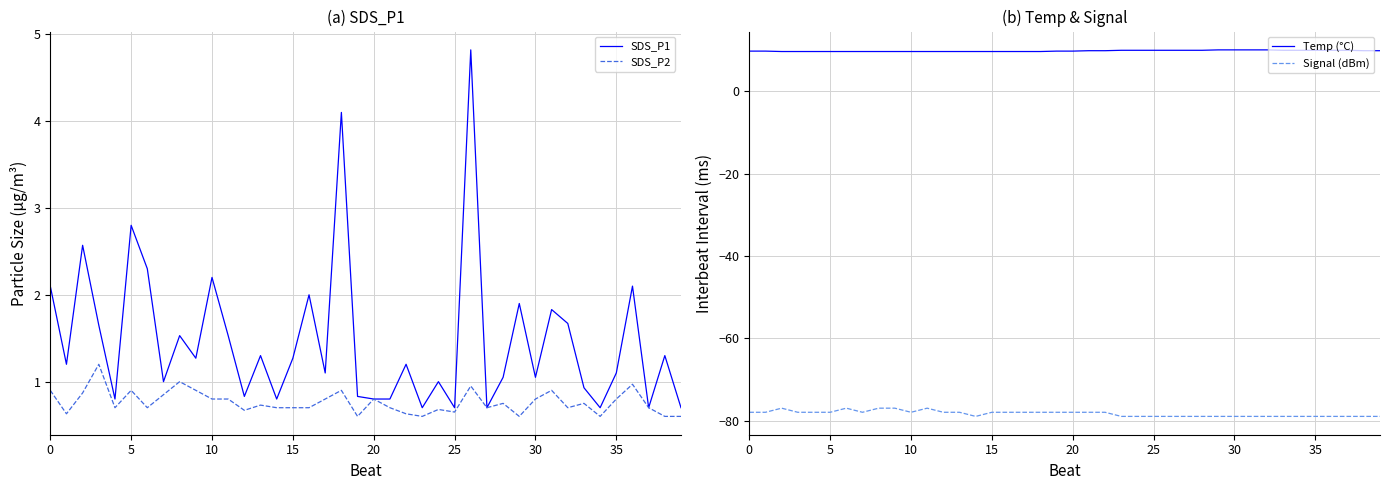

What is the average value of the Temp (°C) series?

9.9